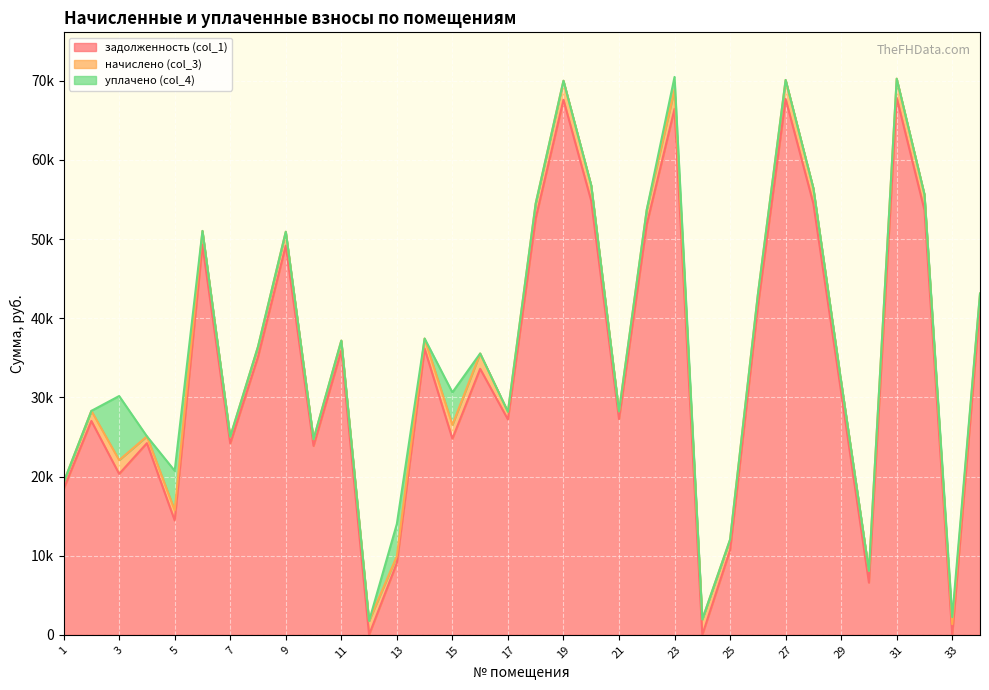

How many times do уплачено (col_4) and задолженность (col_1) cross each other?

2